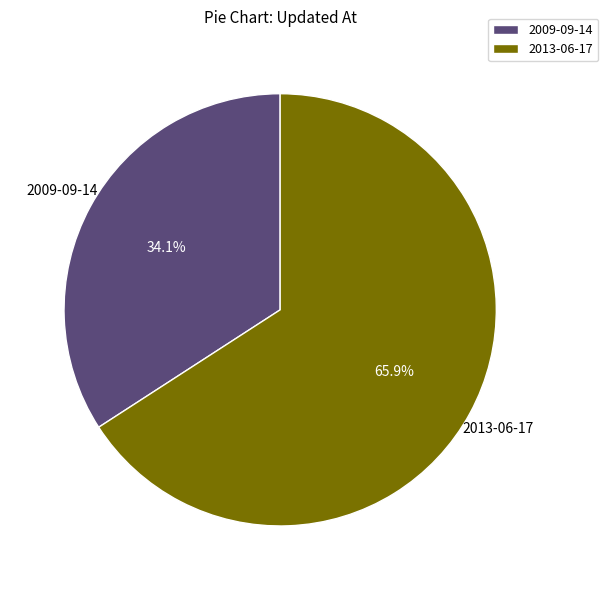

To the nearest percent, what percentage of the pie is 2009-09-14?

34%